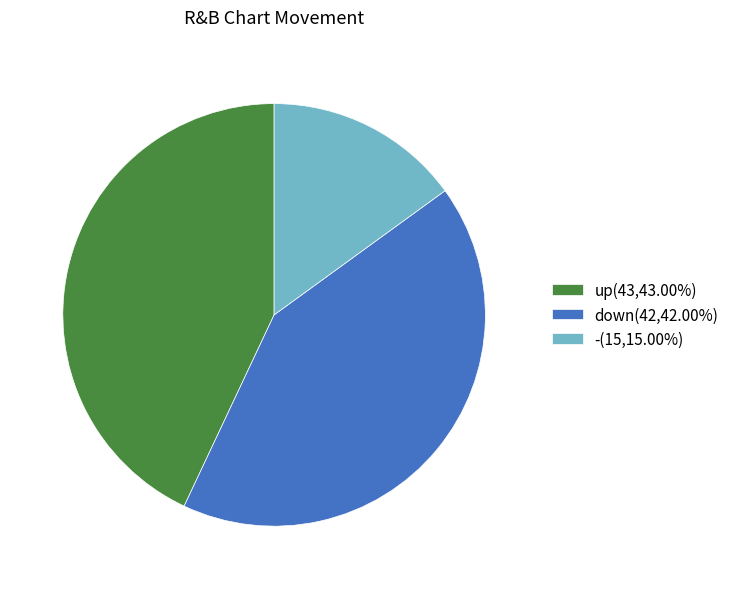

The down slice represents 56% of the pie. True or false?

False